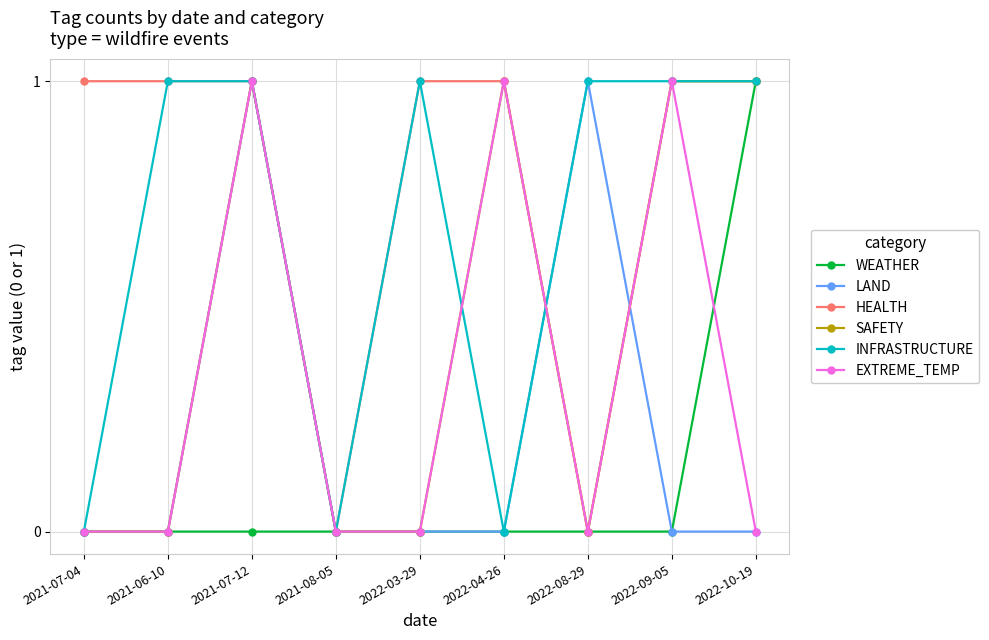

Which series has the largest total across all categories?

HEALTH